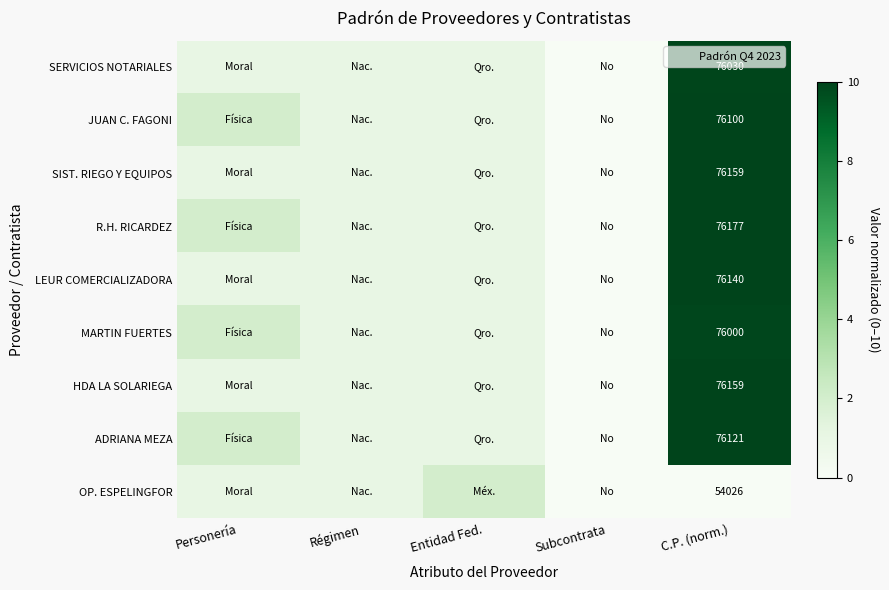

What is the total value across all series at C.P. (norm.)?

79.8